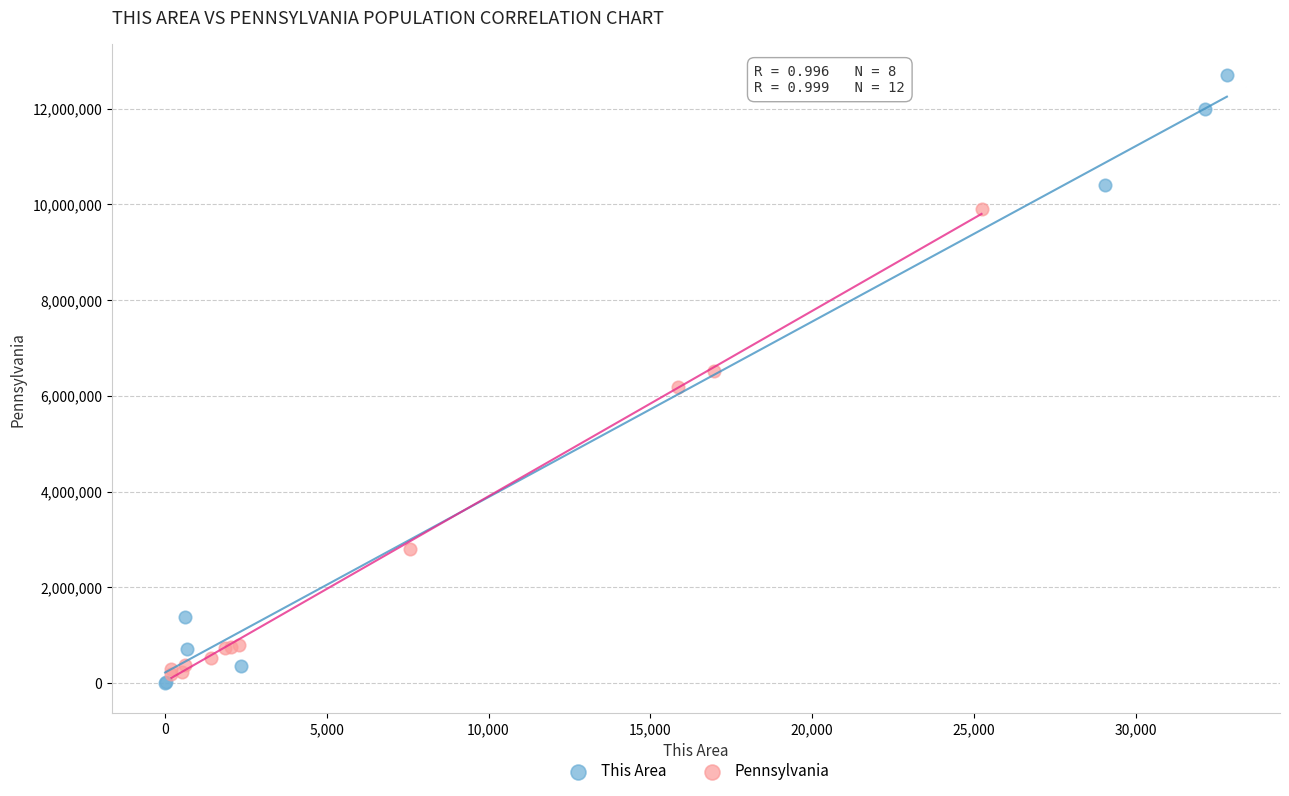

Which series reaches the maximum Y coordinate?

This Area